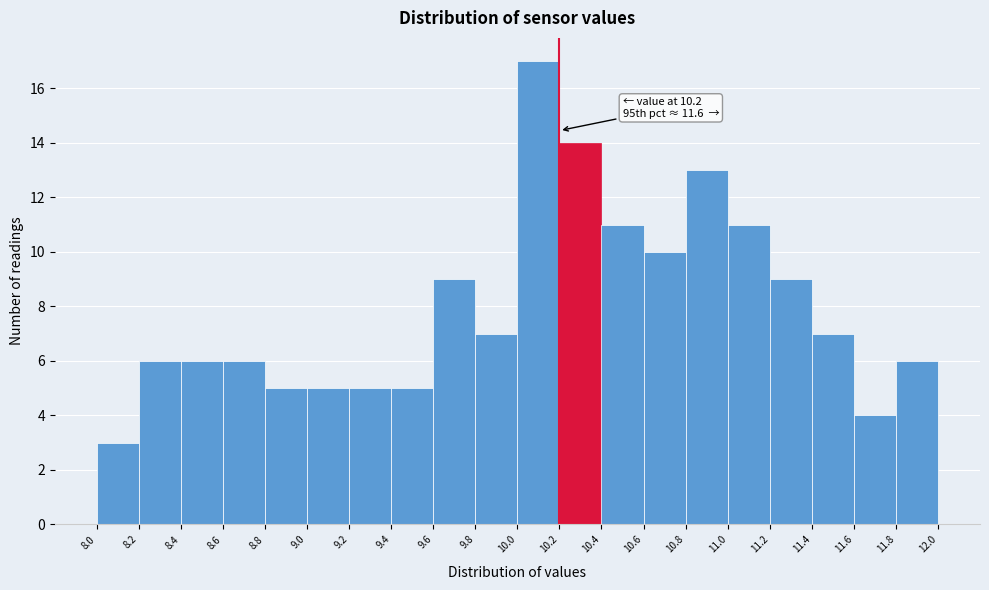

Which range on the x-axis has the tallest bar?

10.0 to 10.2